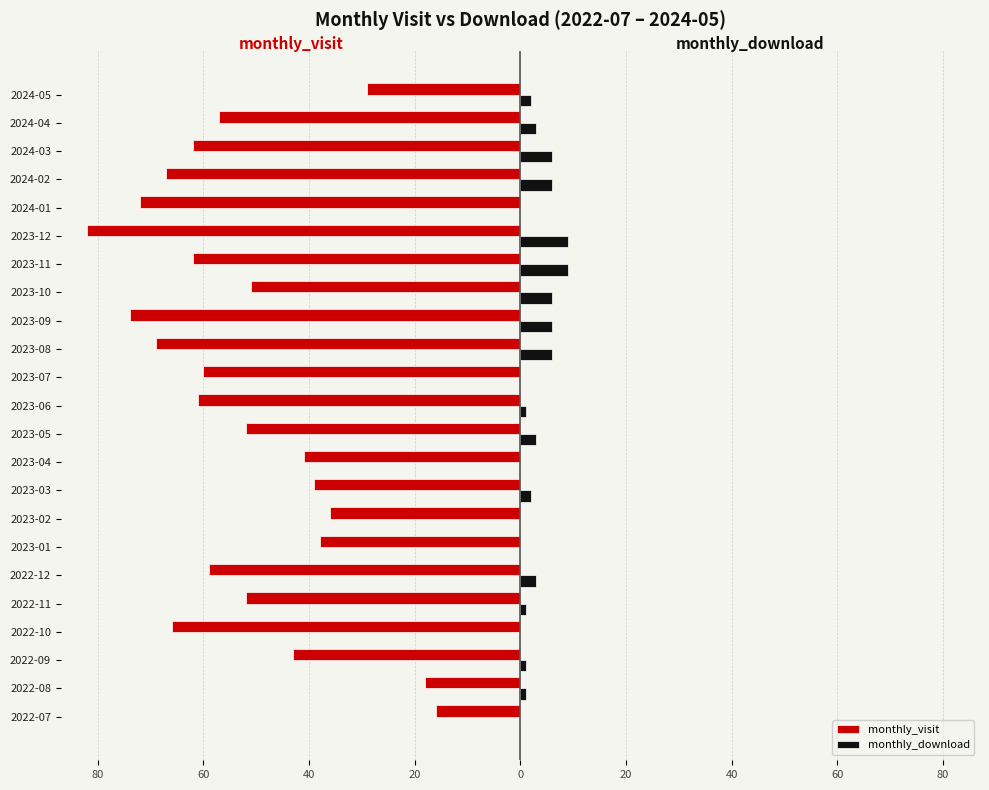

What are all the series names shown in the legend?

monthly_visit, monthly_download